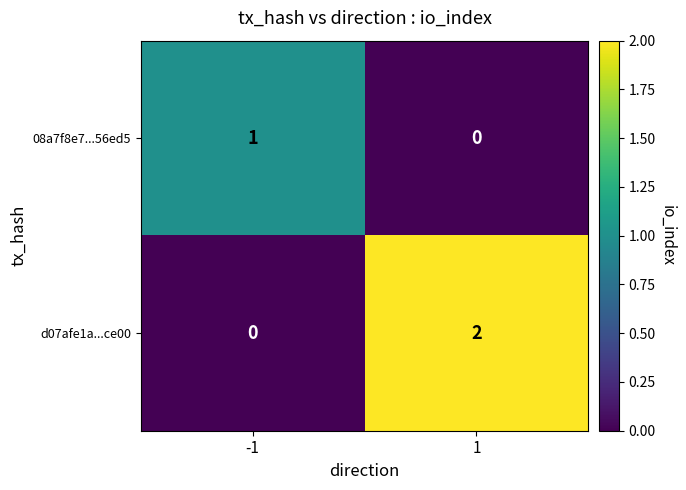

List the series in order of their peak value, highest first.

d07afe1a...ce00, 08a7f8e7...56ed5